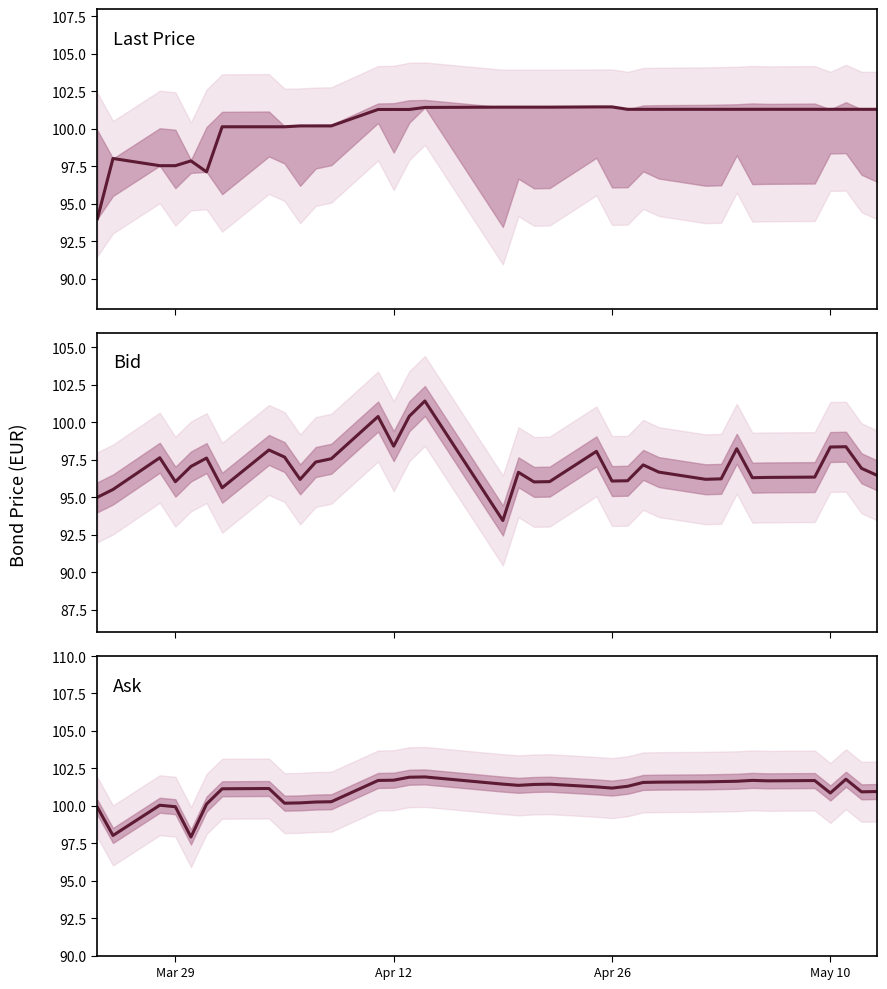

What is the average value of the Bid series?

97.1